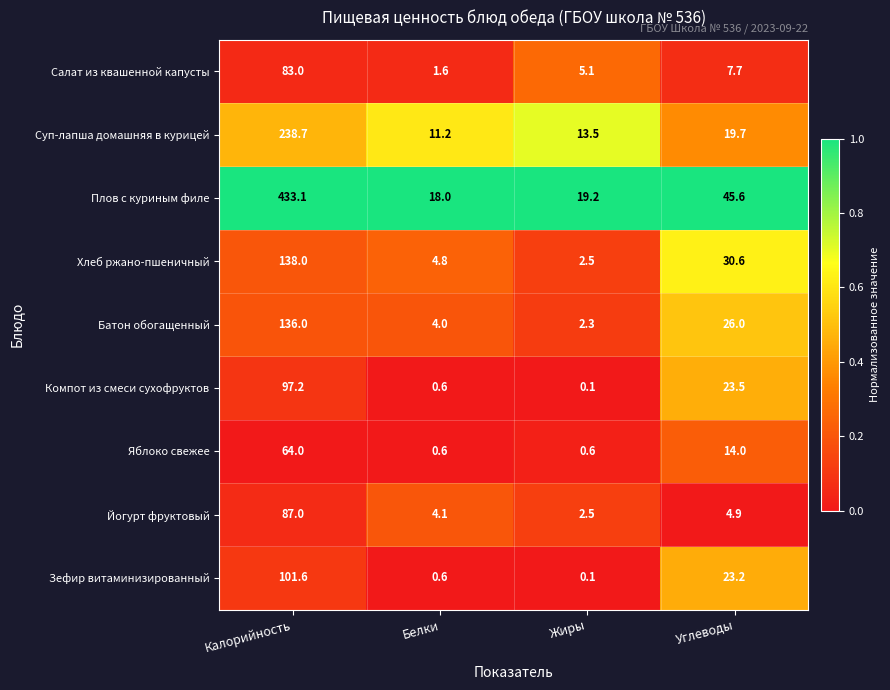

Where does the Салат из квашенной капусты series first go above 7?

Калорийность